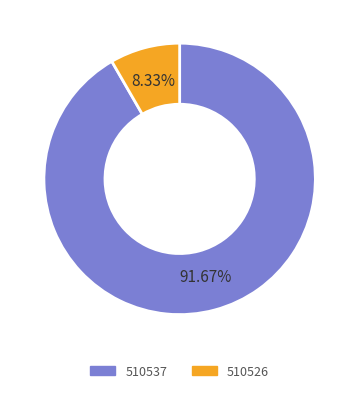

Rank the categories by value from lowest to highest.

510526, 510537